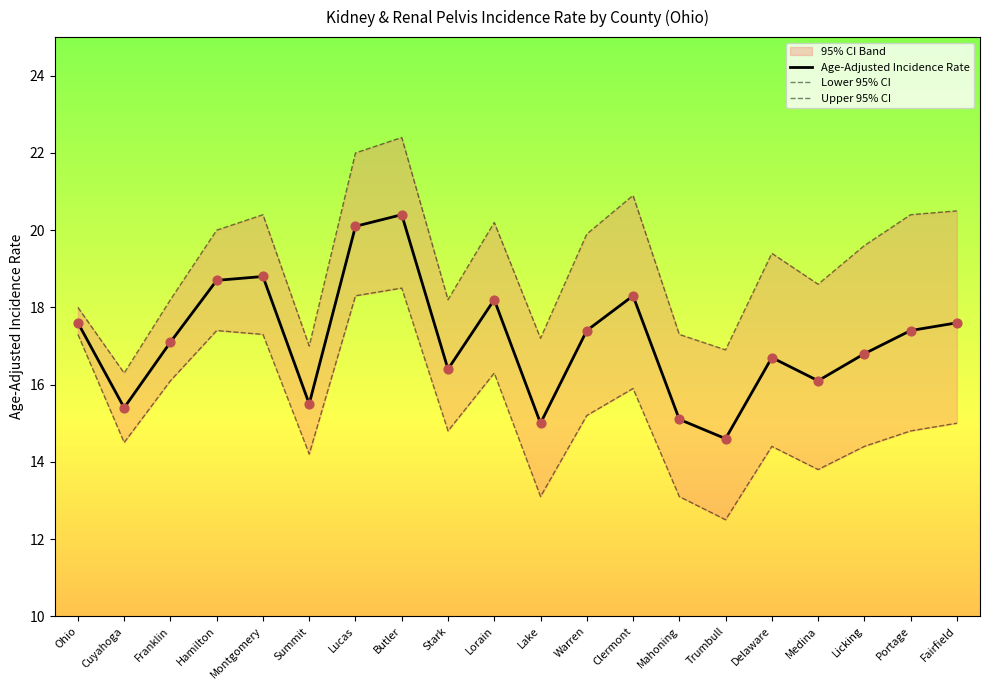

Which series reaches the minimum Y coordinate?

Lower 95% CI